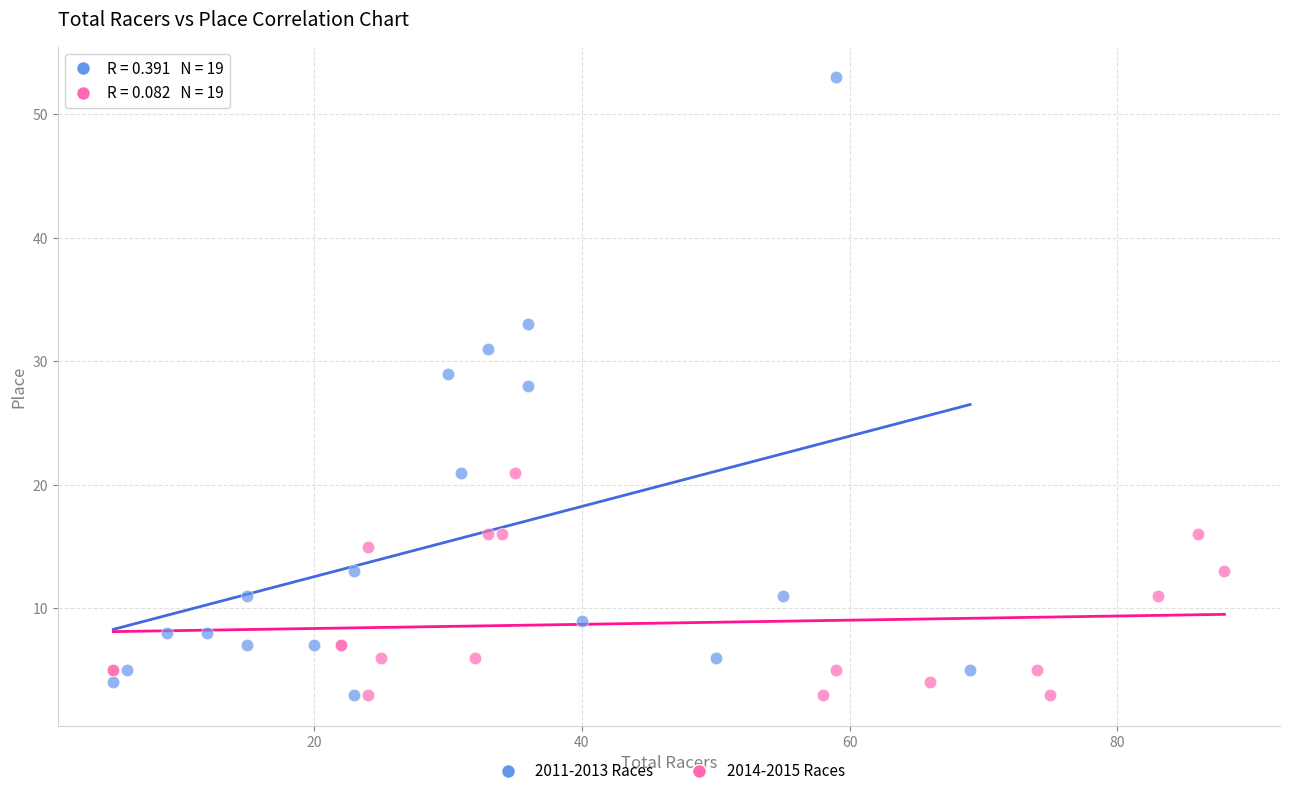

Which series reaches the maximum Y coordinate?

2011-2013 Races